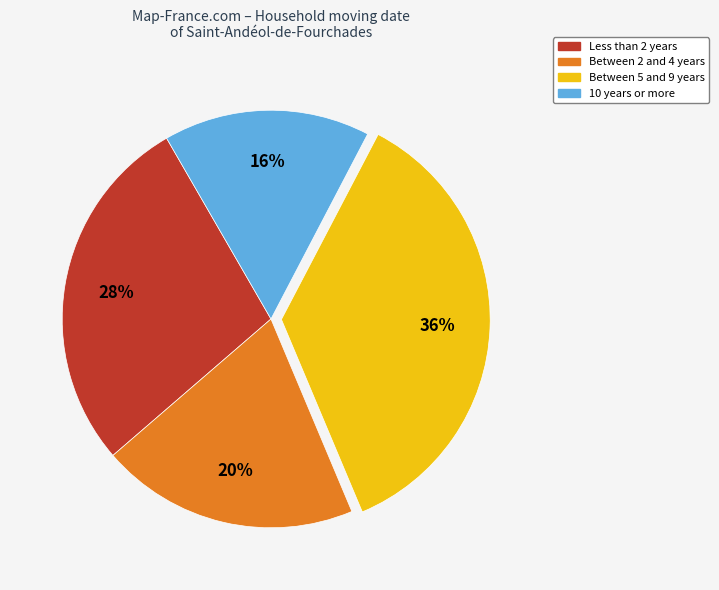

Is there any slice that represents more than half of the pie?

No